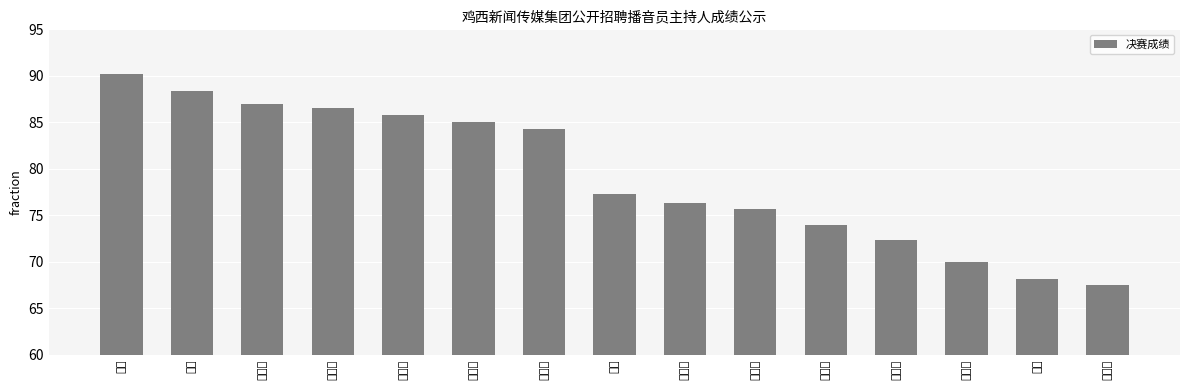

Rank the categories by value from lowest to highest.

李丹阳, 宋睿, 刘天行, 车松阳, 马超越, 孙晓宇, 叶茜元, 方超, 李嘉汇, 苏金鹏, 王俊鹏, 王秋晨, 徐傲博, 王博, 林骜